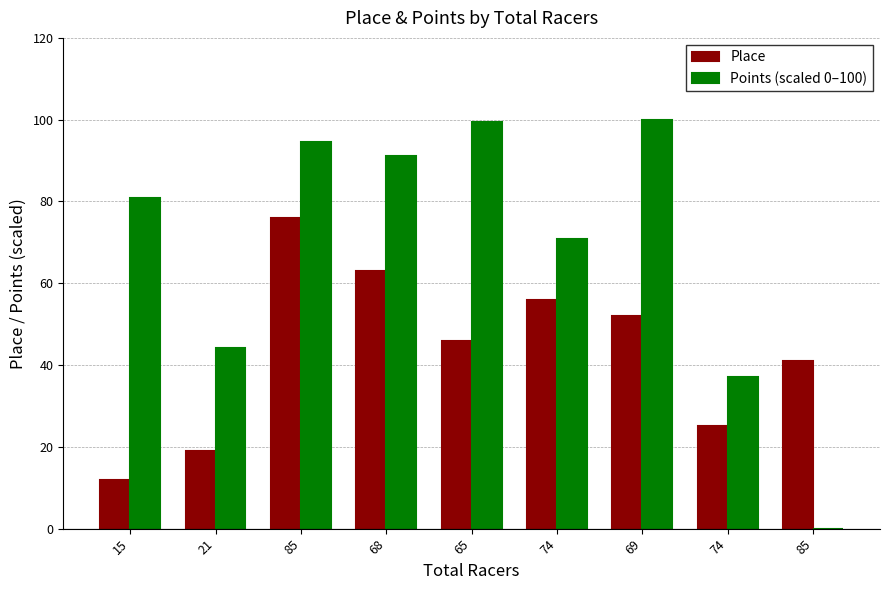

Does the chart contain stacked bars?

No